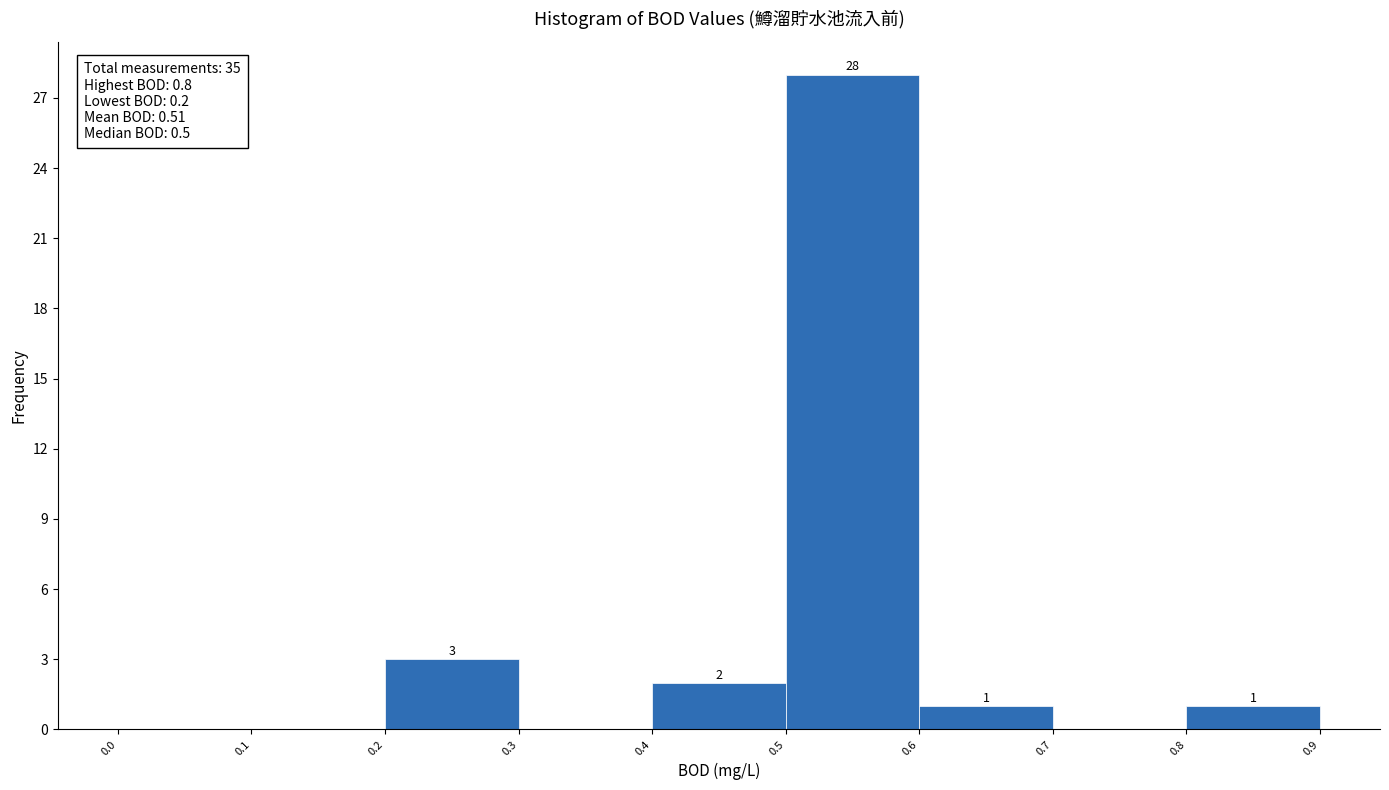

Over which range of the x-axis is the bar tallest?

0.5 to 0.6